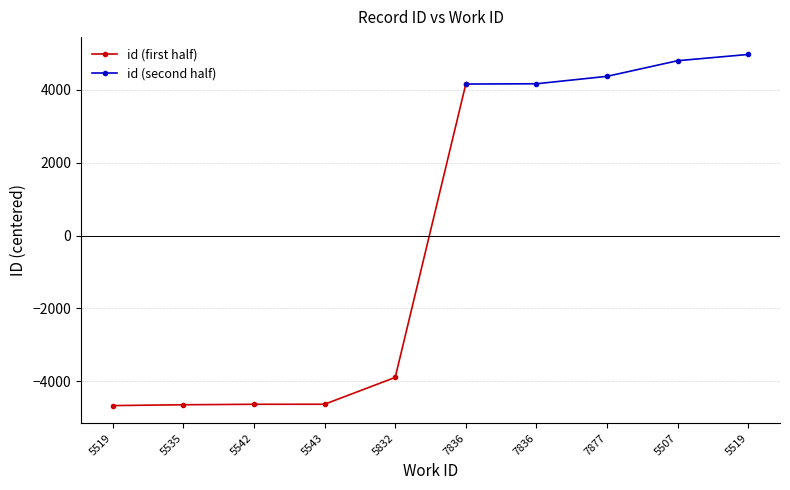

At which category does the chart reach its minimum across all series?

5519